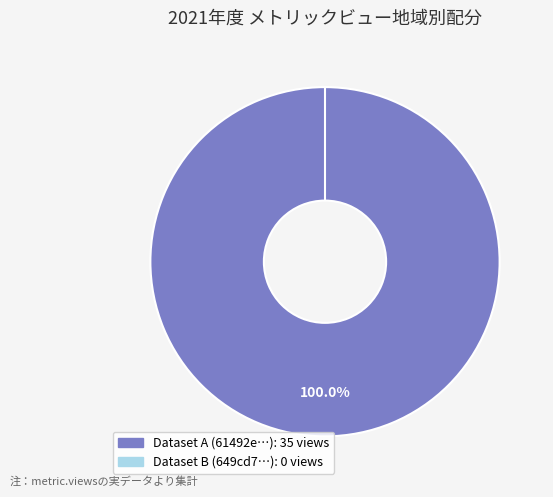

To the nearest percent, what is the difference between the largest and smallest slice percentages?

100%